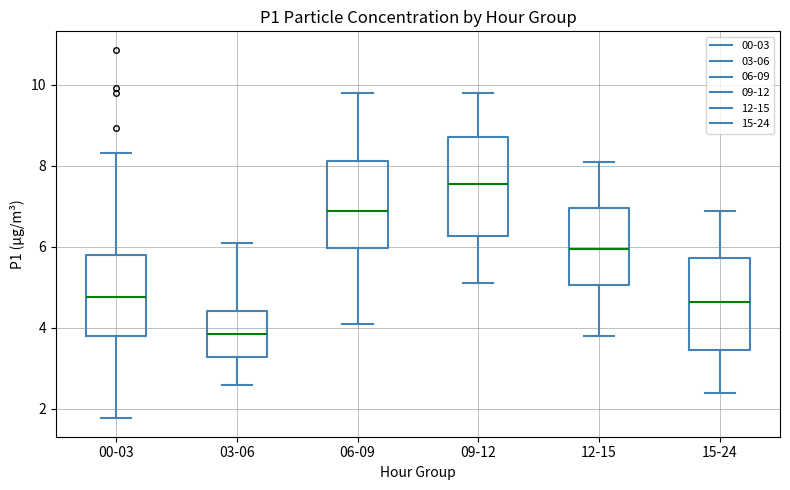

Which box has the lowest median line?

03-06